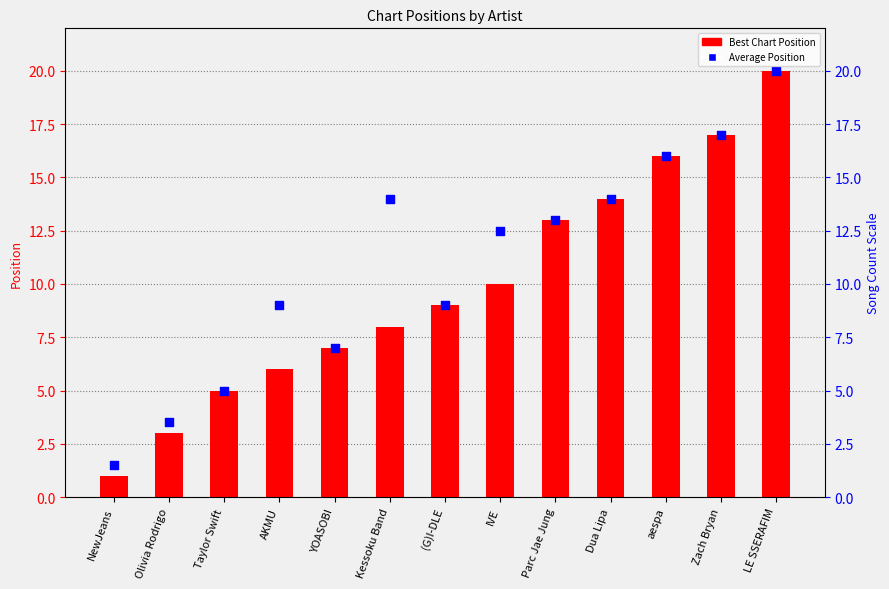

Which series has the largest Y range (max minus min)?

Best Chart Position